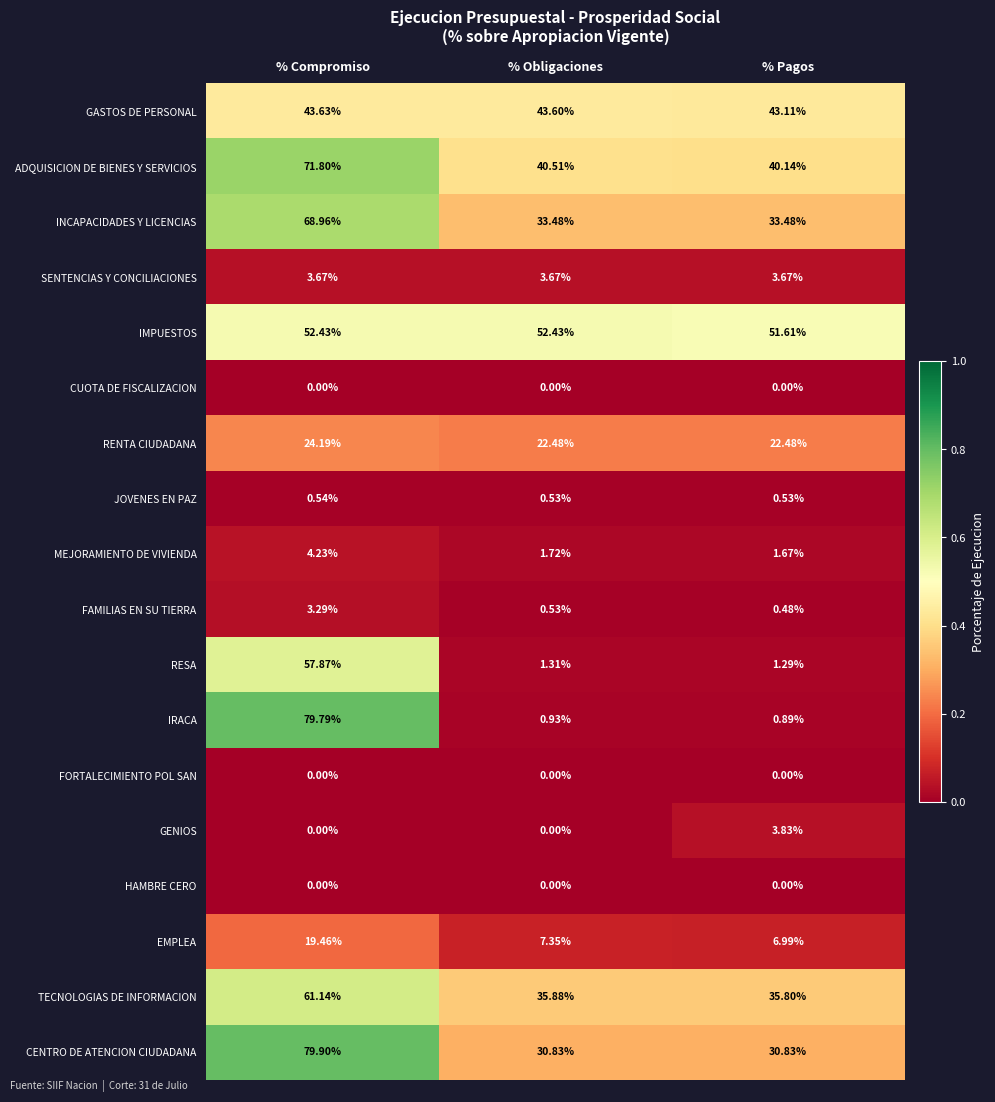

At which label is IMPUESTOS closest to 52?

% Pagos